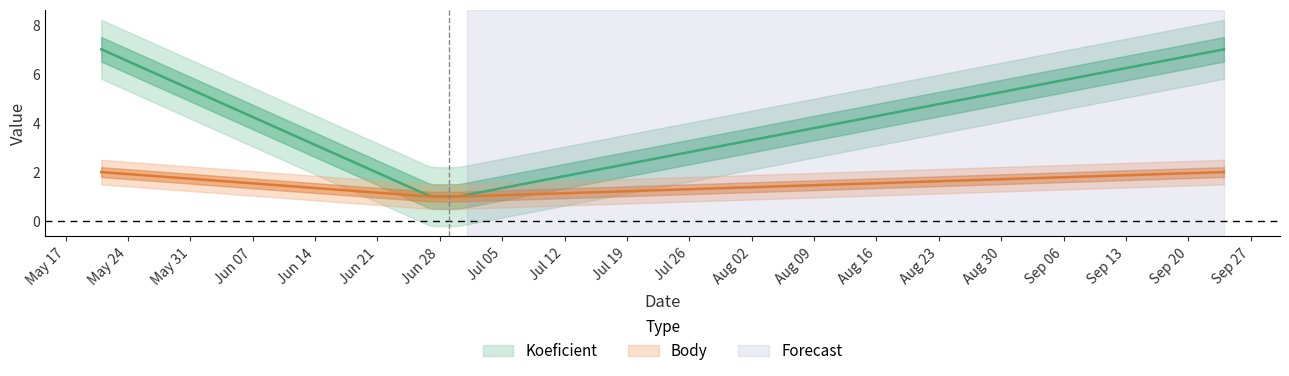

What is the sum of all Koeficient values?

17